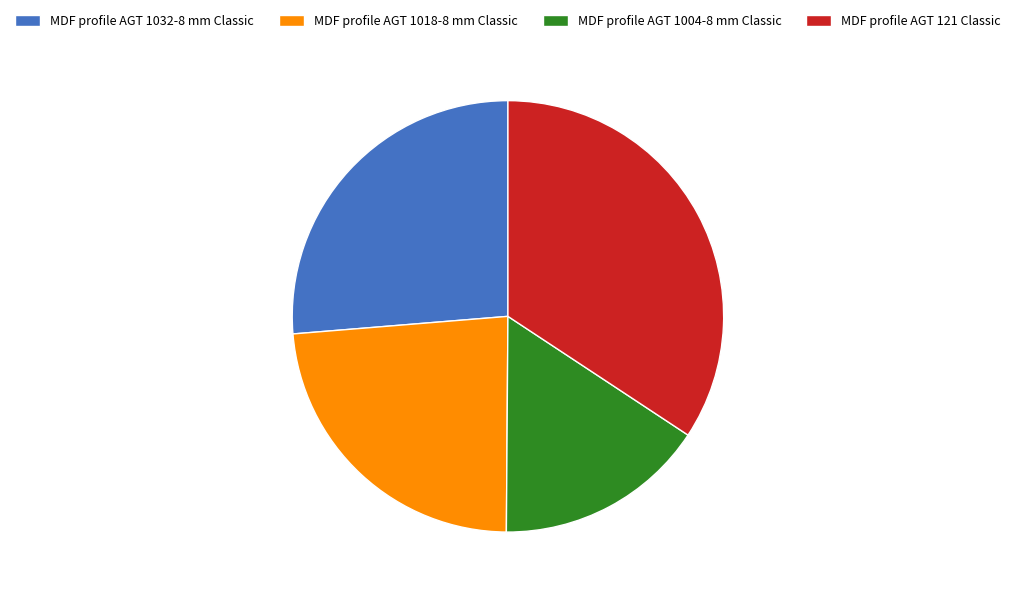

Does MDF profile AGT 1004-8 mm Classic account for over 50% of the chart?

No